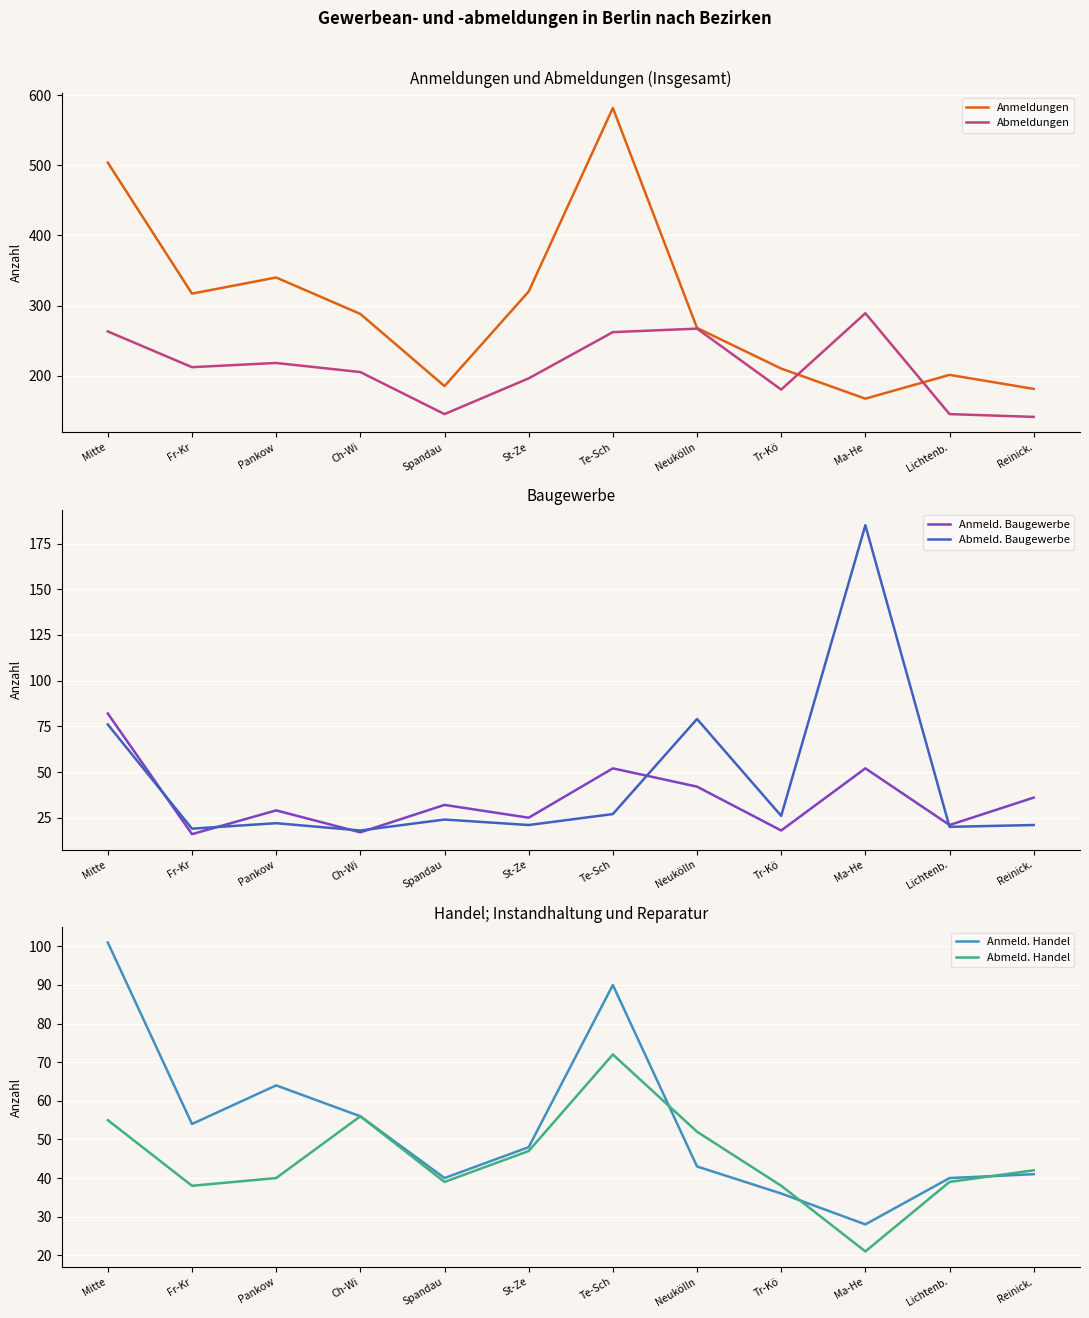

What is the minimum value shown in the chart?

16